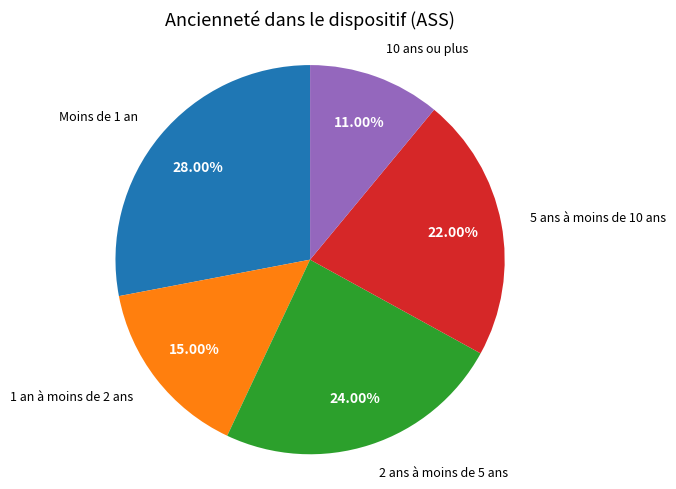

Does any single category account for the majority?

No